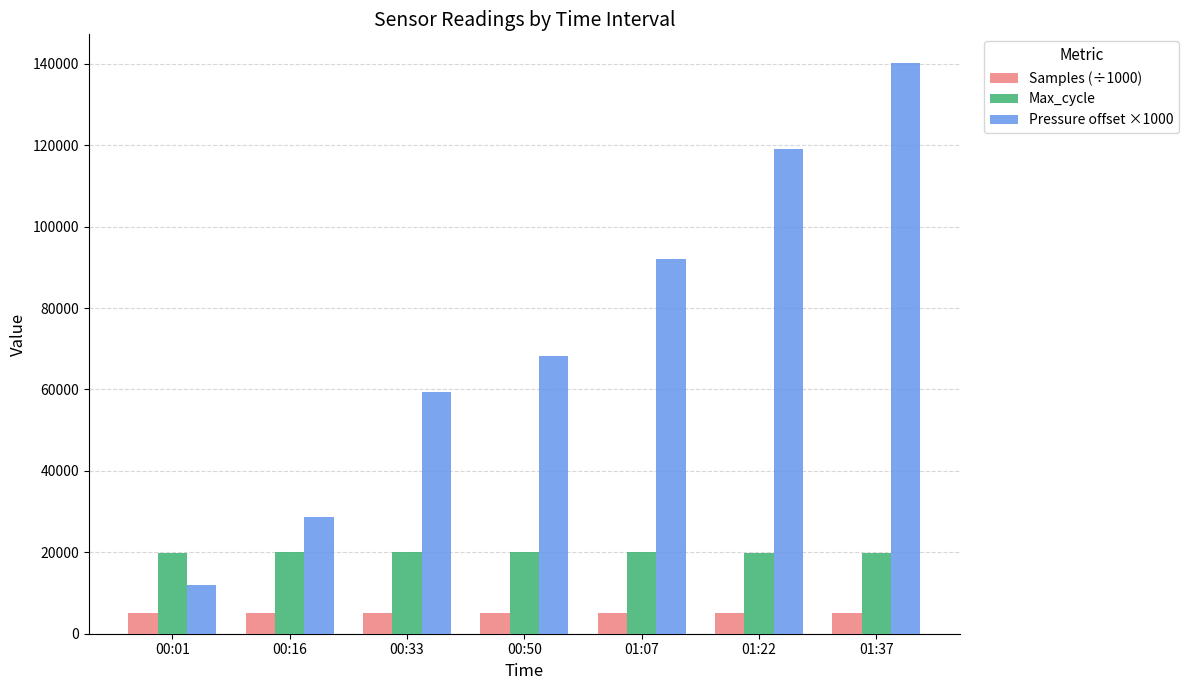

What is the difference between the Pressure offset ×1000 values at 00:01 and 00:33?

47530.0